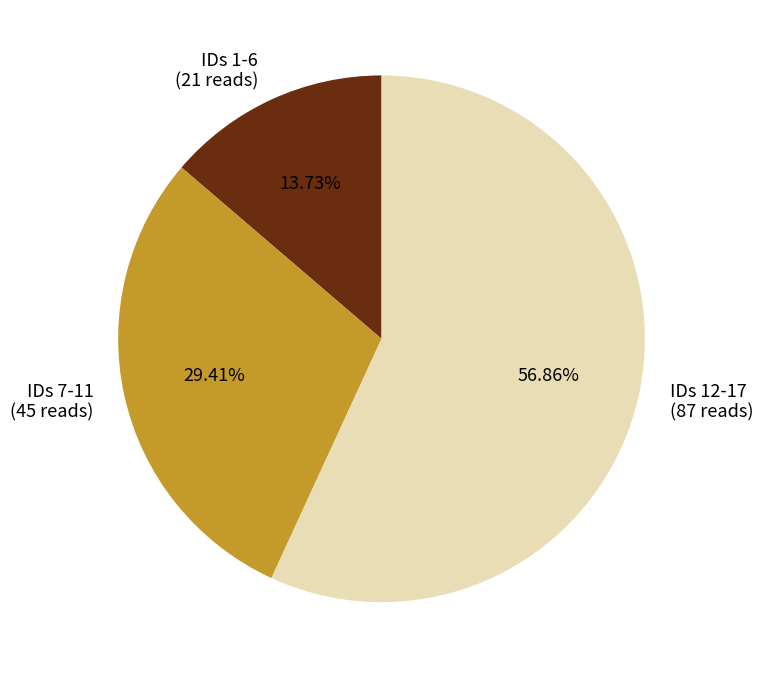

How many segments does this pie chart have?

3